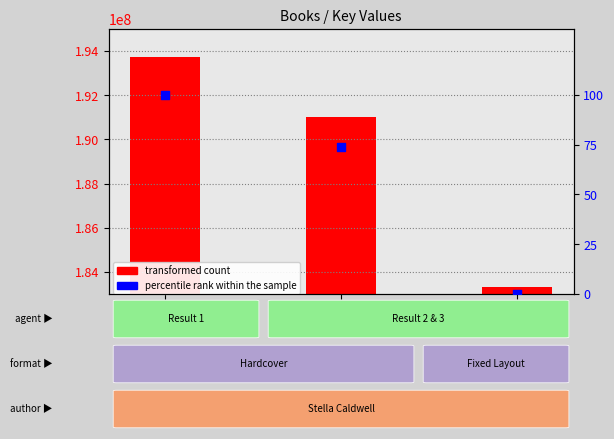

What are all the series names shown in the legend?

transformed count, percentile rank within the sample